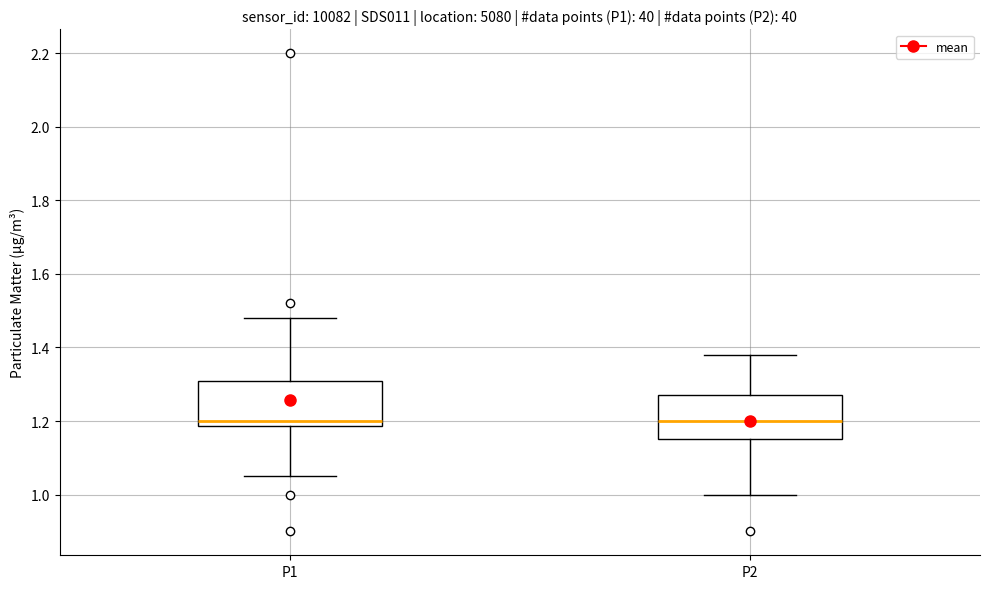

Where does the median line of the box for P1 sit on the y-axis? The values are not printed on the chart, so give them approximately, as read against the axis.

1.20